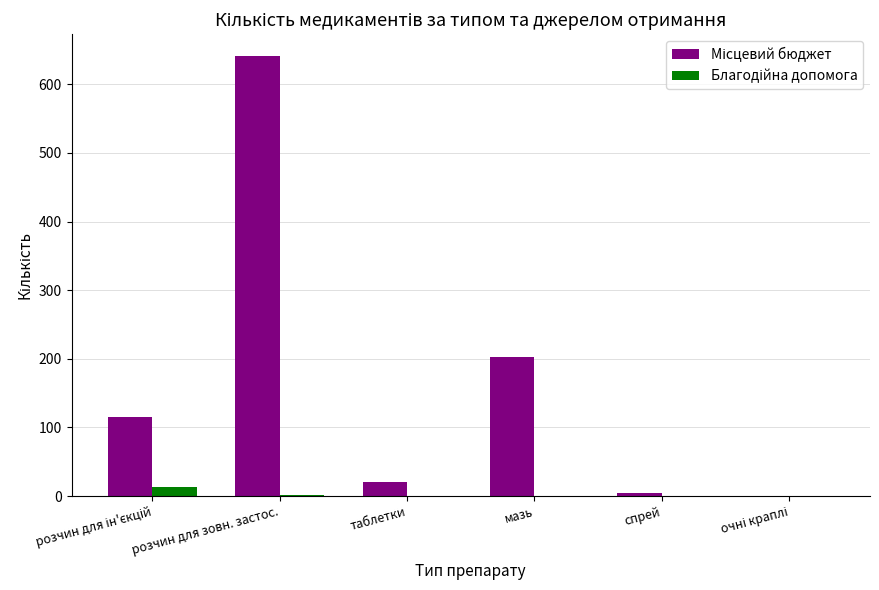

What is the maximum value shown in the chart?

641